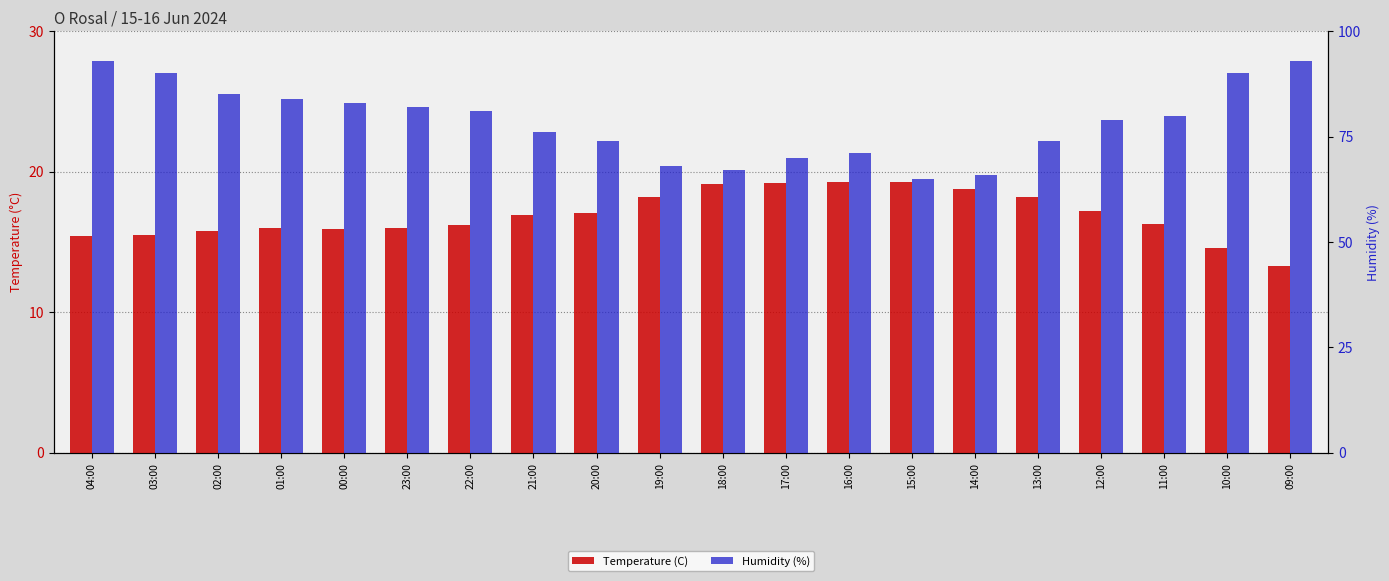

What is the value of the Temperature (C) bar at the 7th from the left?

16.2